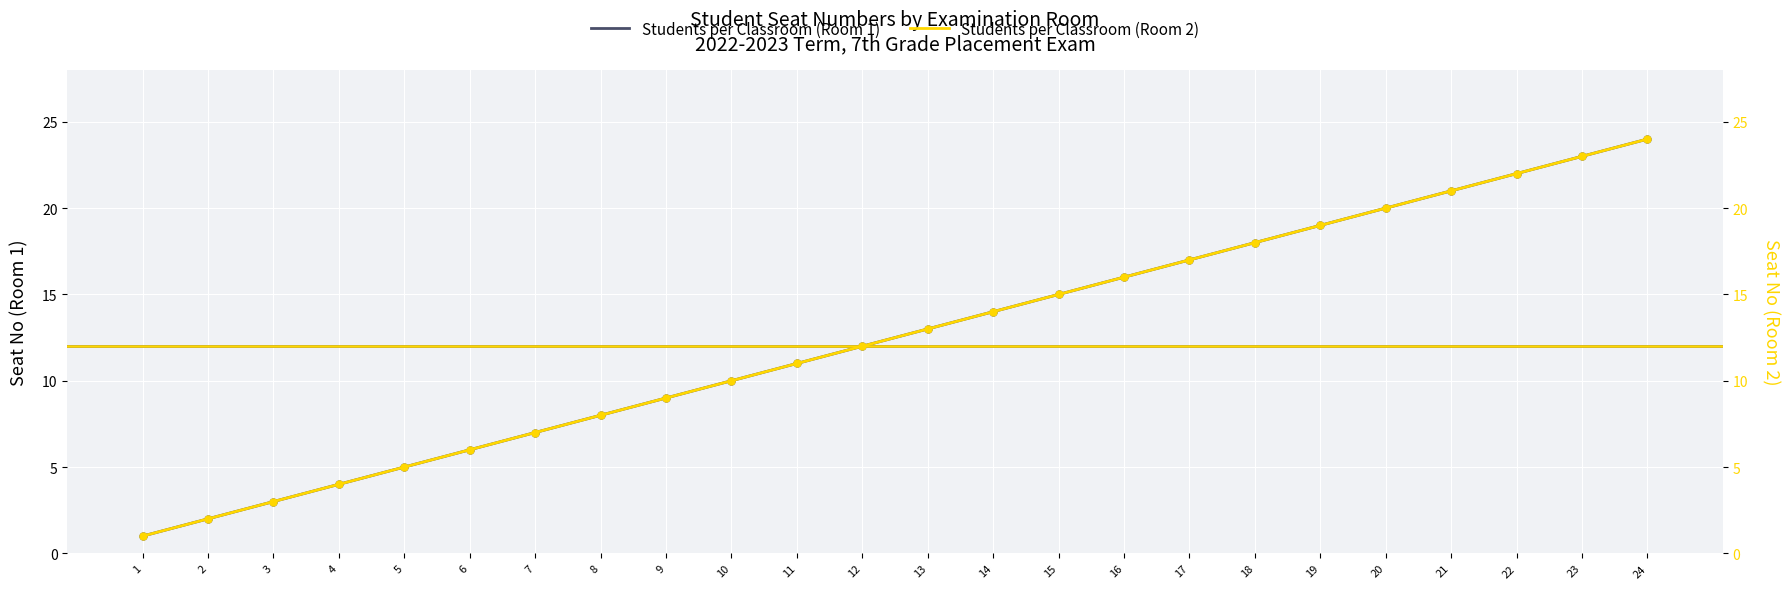

Is the value of Students per Classroom (Room 1) at 8 greater than the value of Students per Classroom (Room 2) at 8?

No